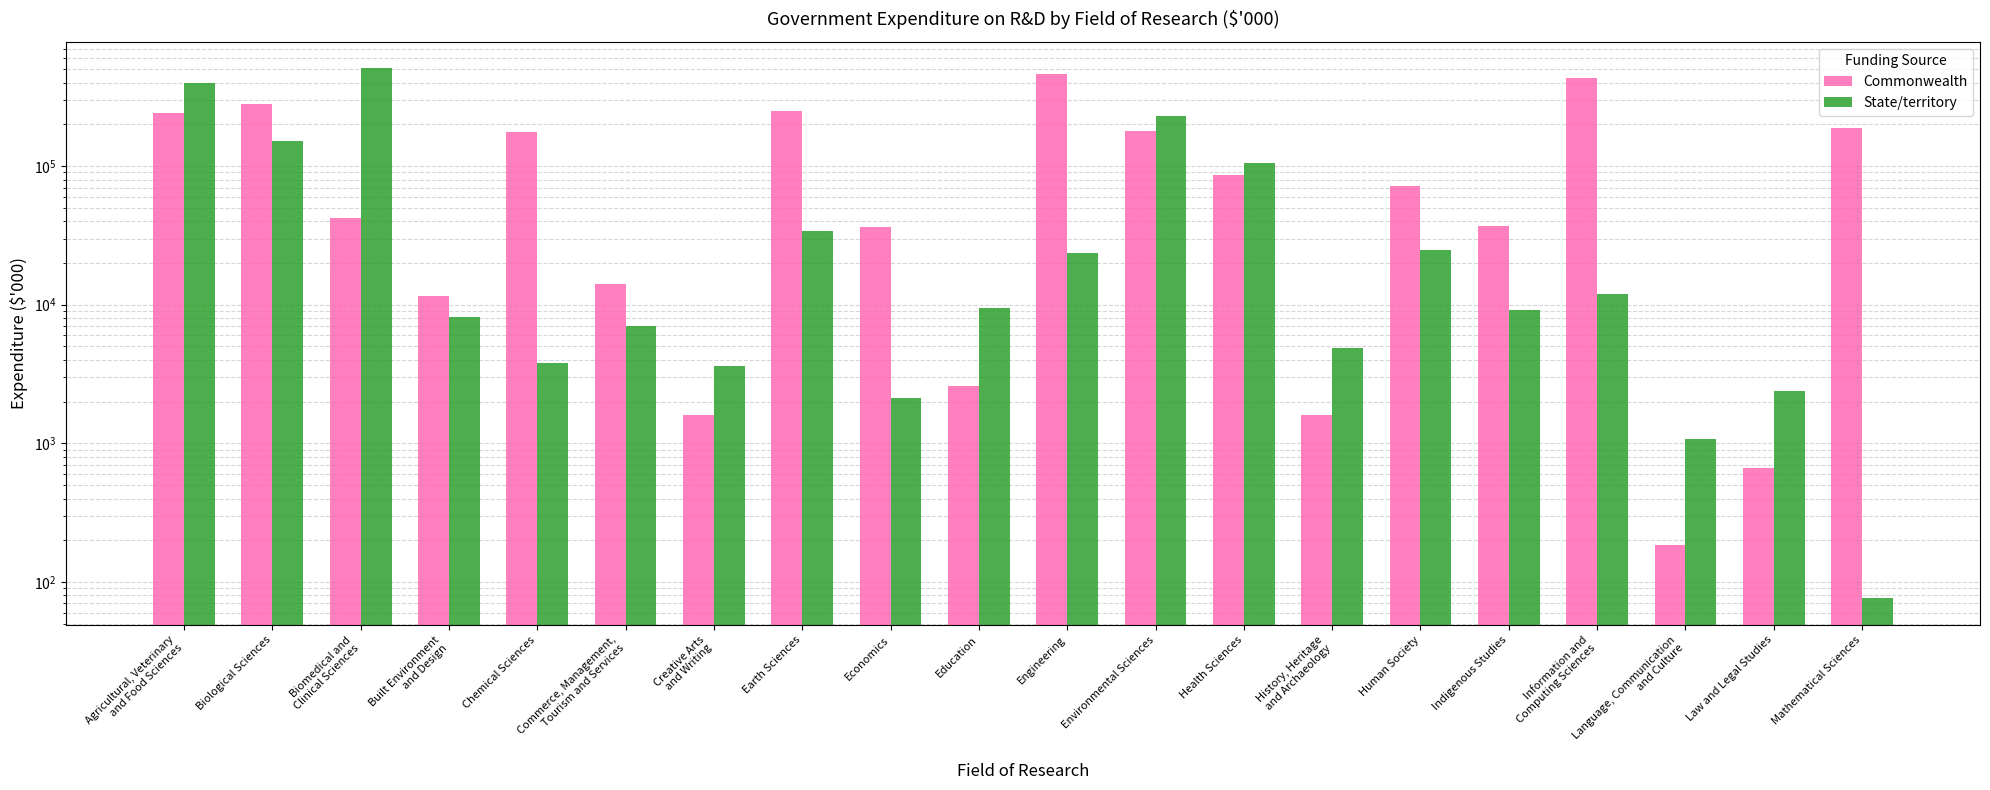

Count the number of categories in the chart.

20